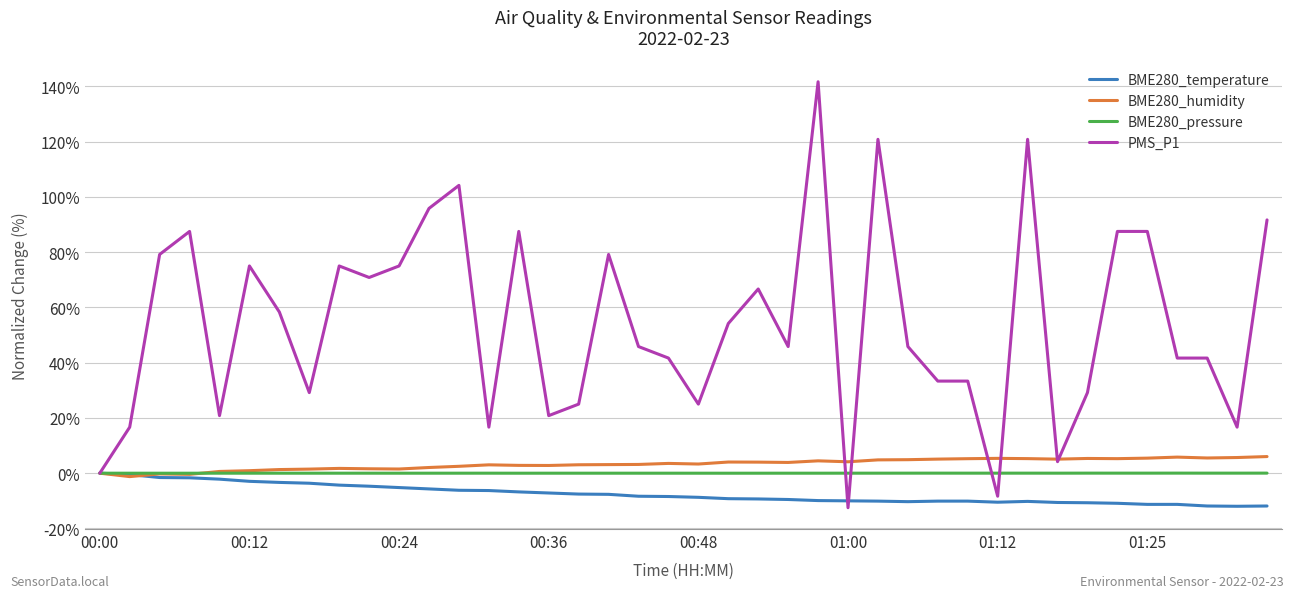

Which series has the largest range (max minus min)?

PMS_P1